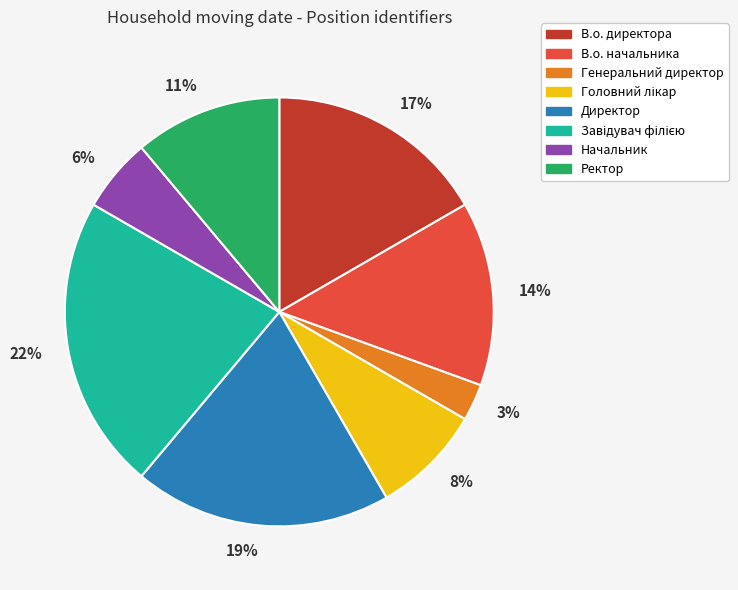

What is the ratio of the value at Ректор to the value at Директор?

0.6